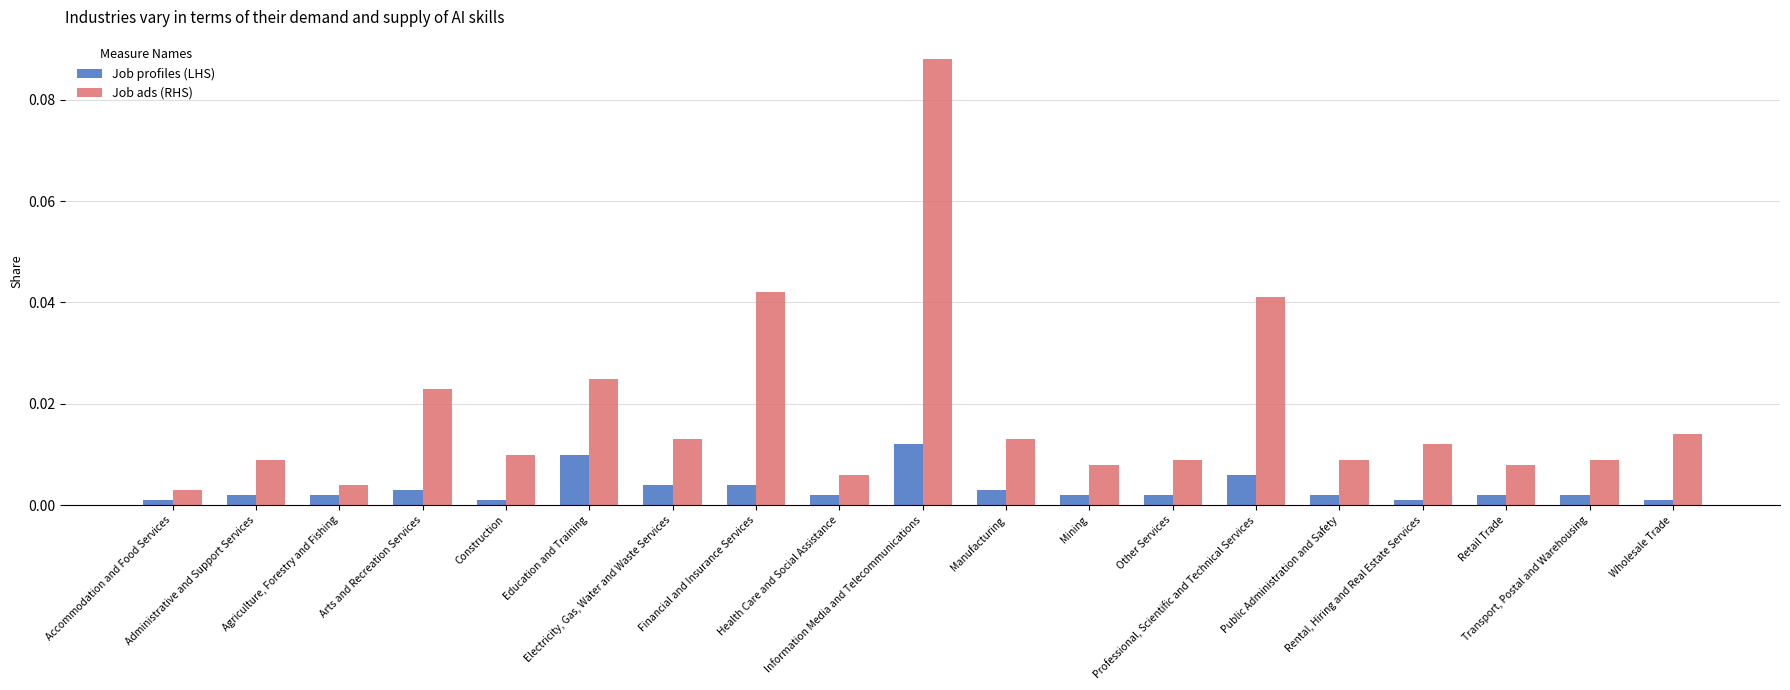

Which series has the largest total across all categories?

Job ads (RHS)